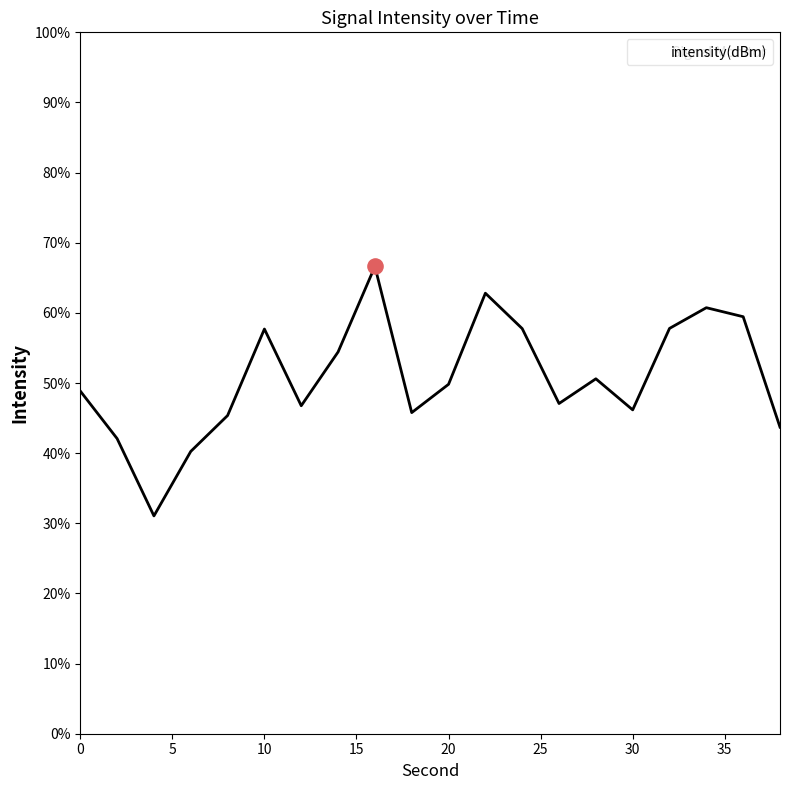

What is the greatest value displayed?

66.6